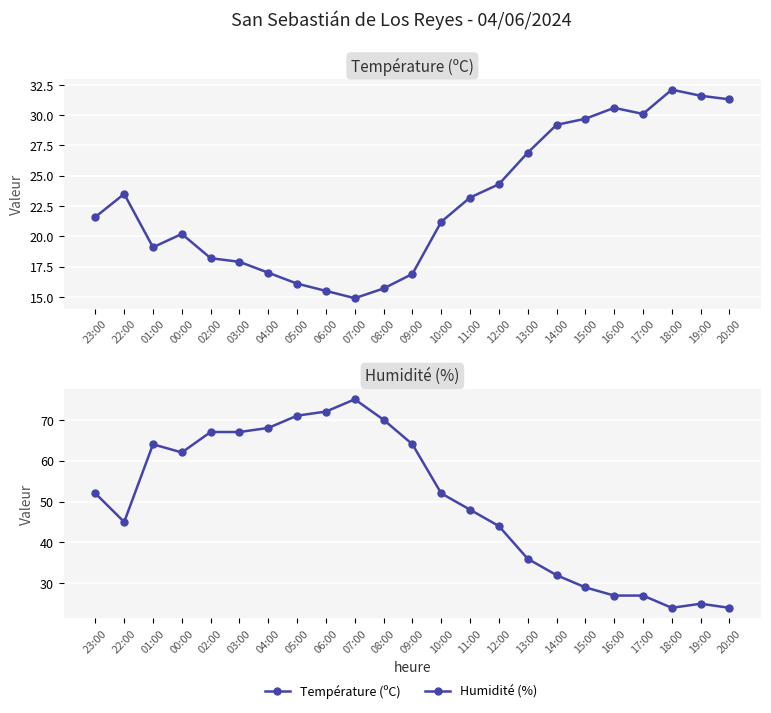

What is the difference between the highest and lowest values at 18:00?

8.1